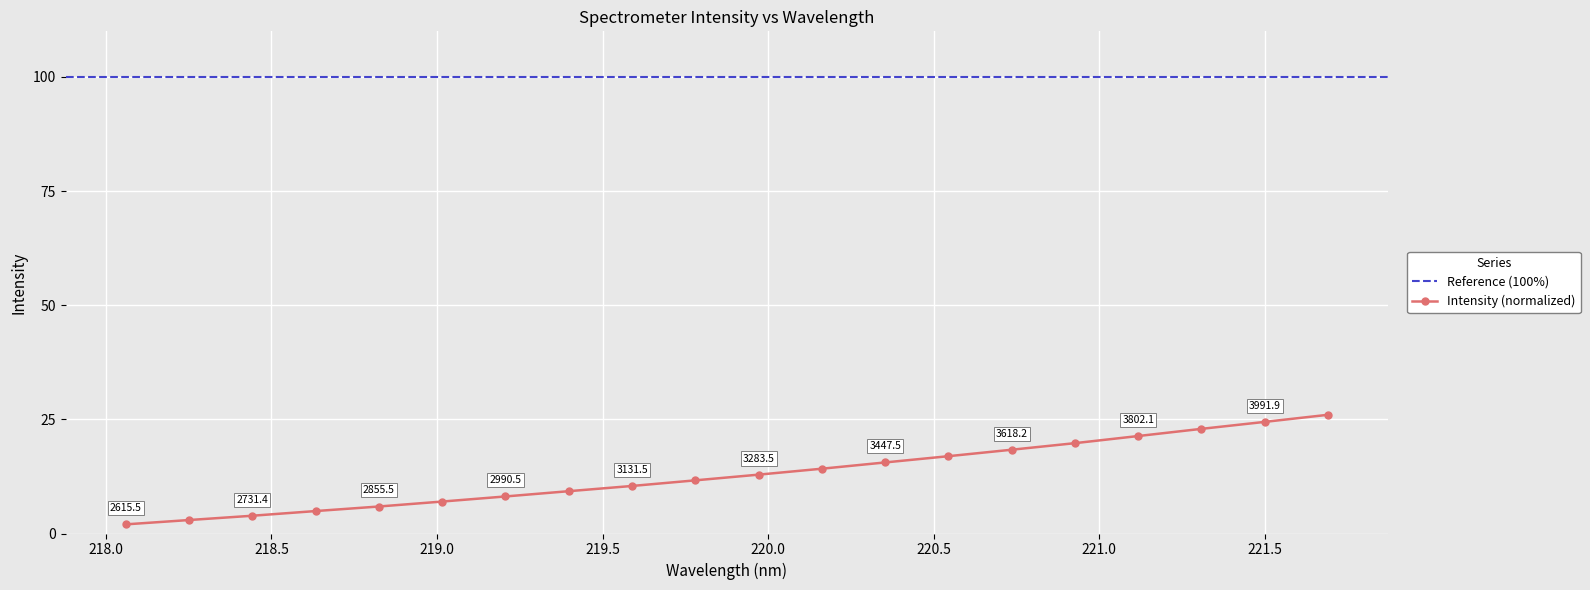

The chart shows a value of 18.4 at 220.7354. True or false?

True